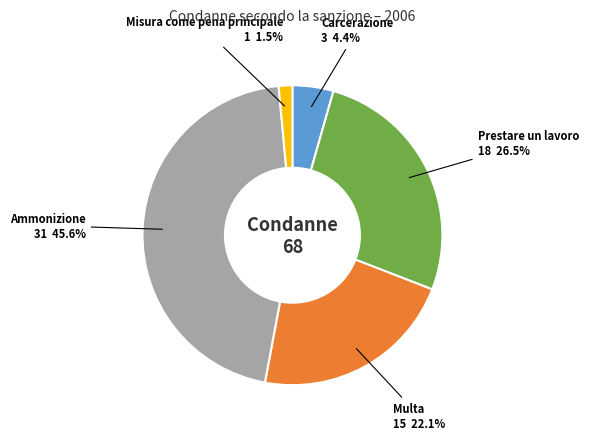

Count the number of slices in the pie.

5